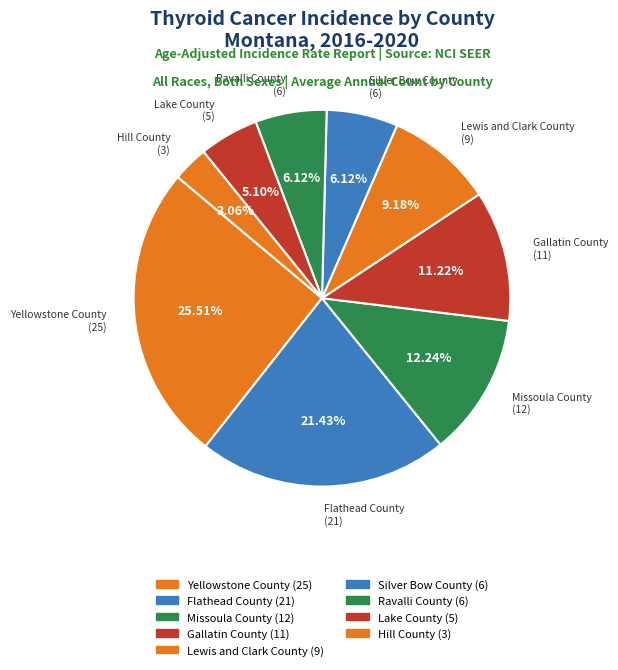

The Lewis and Clark County slice represents 4% of the pie. True or false?

False